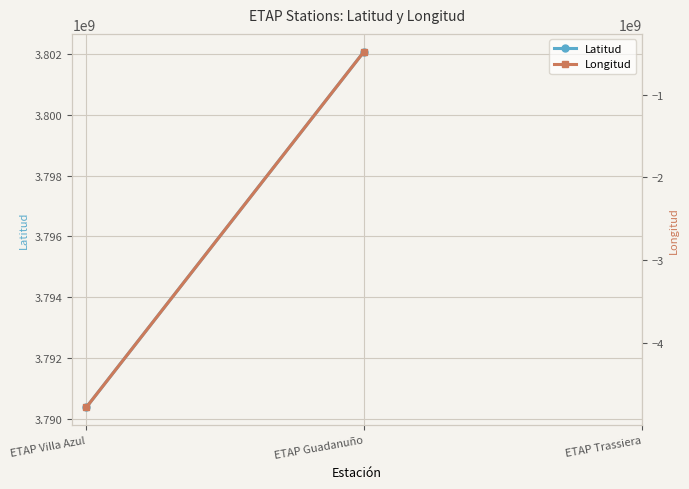

What is the sum of all Latitud values?

7592450739